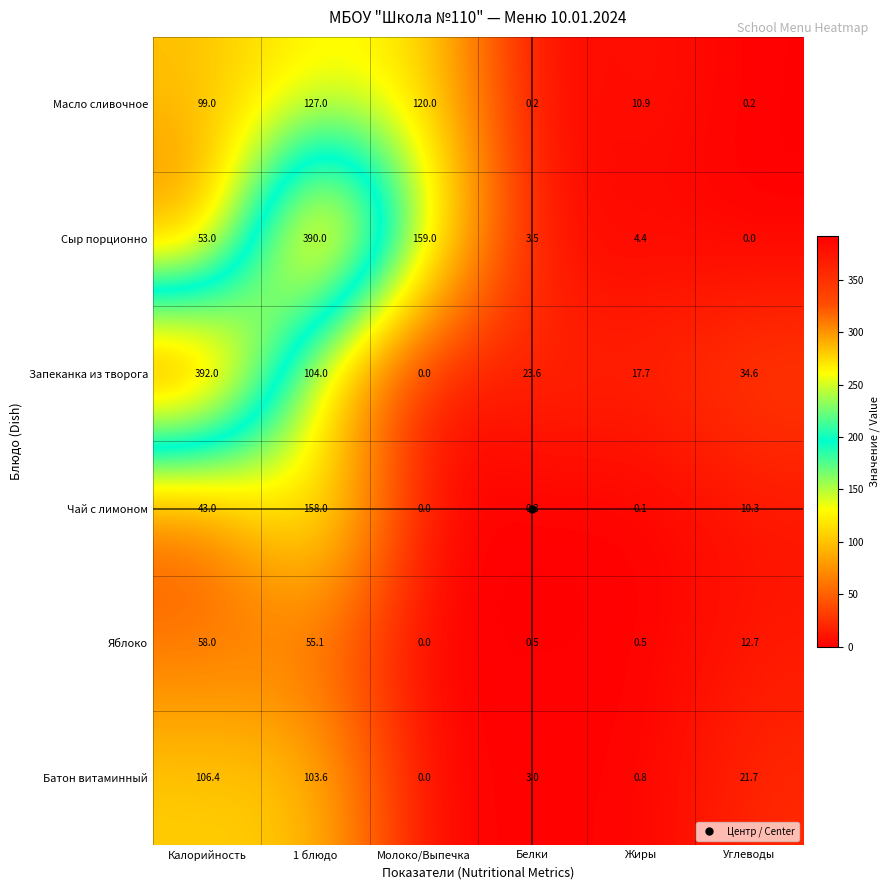

What is the total value across all series at Калорийность?

751.4